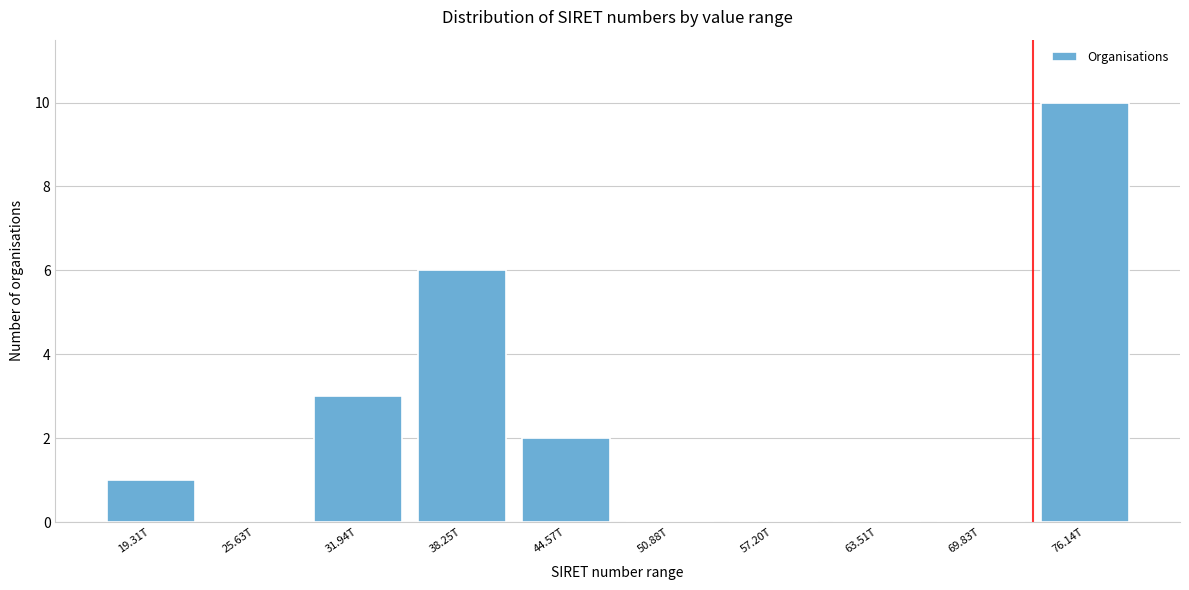

Reading right to left, list all the values displayed in this chart.

76.14T=10	69.83T=0	63.51T=0	57.20T=0	50.88T=0	44.57T=2	38.25T=6	31.94T=3	25.63T=0	19.31T=1